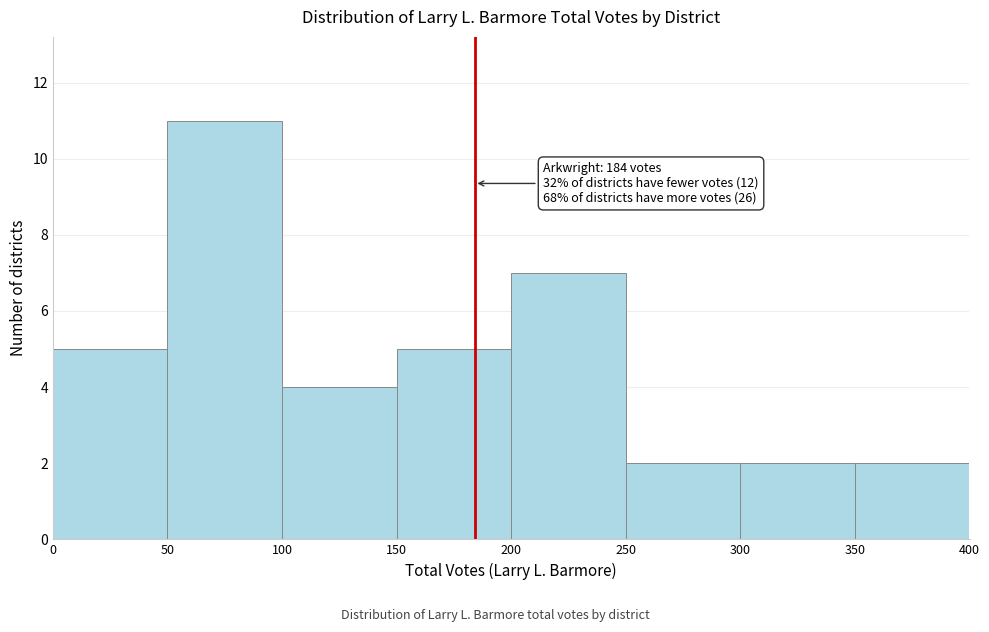

Which range on the x-axis has the tallest bar?

50 to 100